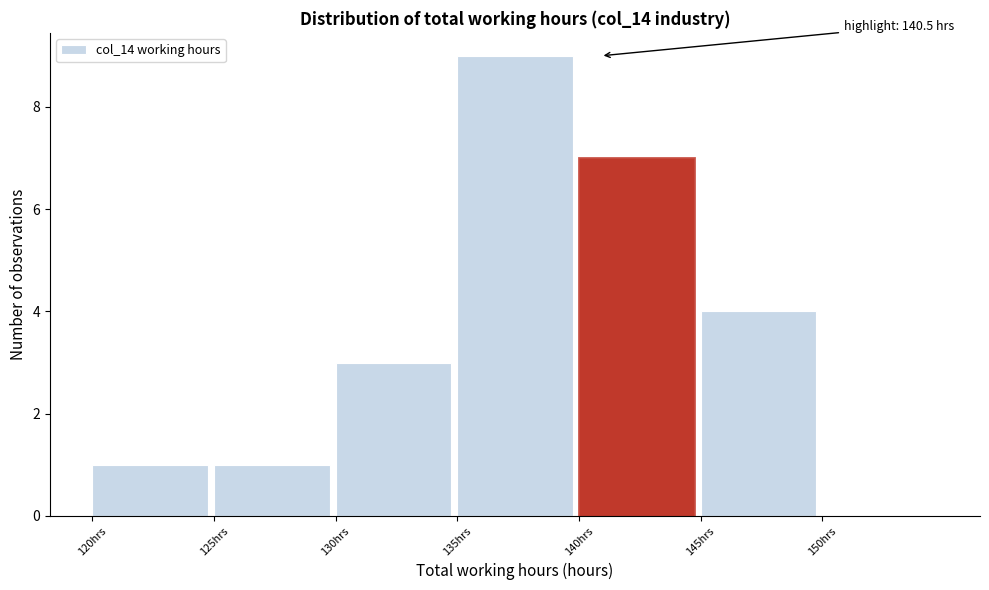

Reading left to right, extract all data points from this chart.

120hrs=1	125hrs=1	130hrs=3	135hrs=9	140hrs=7	145hrs=4	150hrs=0